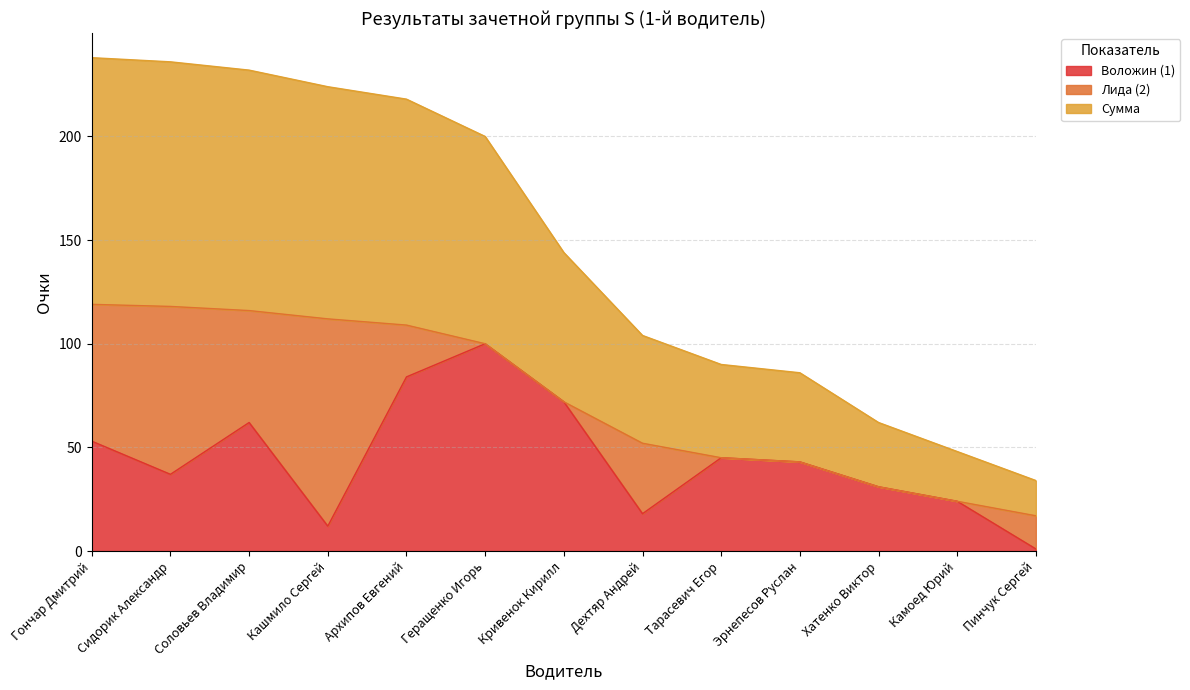

At which label does Воложин (1) reach its peak?

Геращенко Игорь